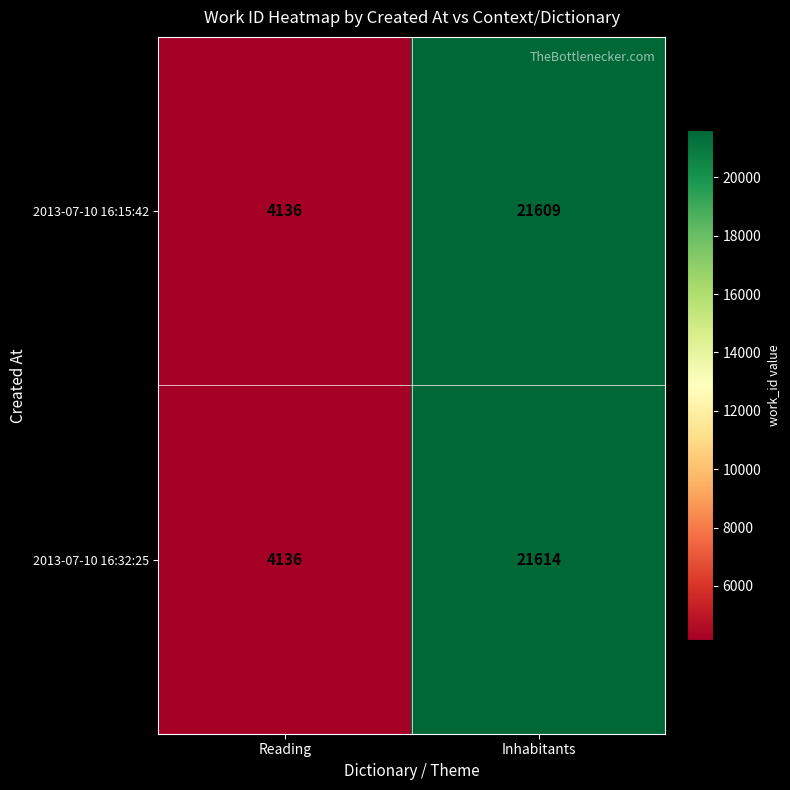

How many distinct data groups are displayed?

2